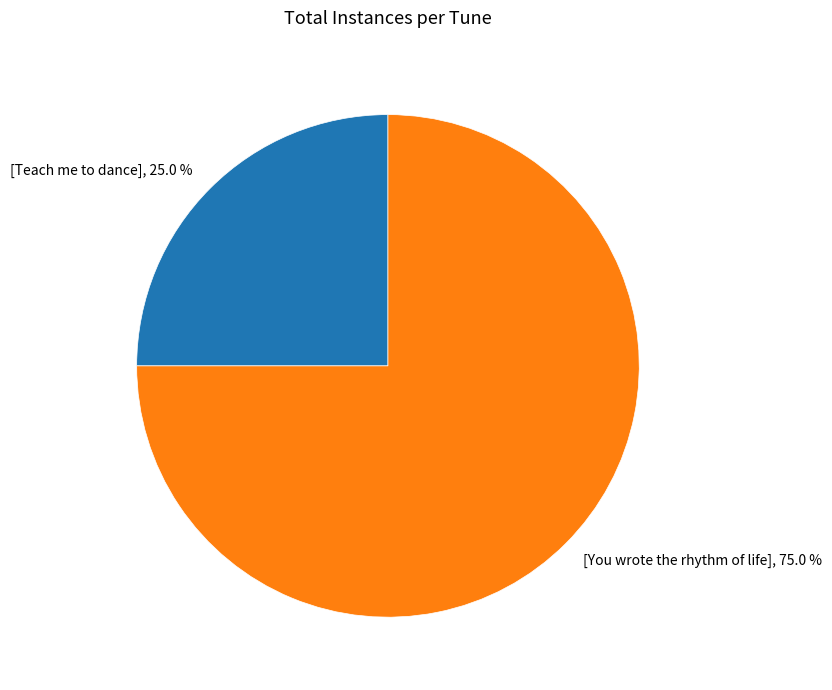

What is the total percentage of [Teach me to dance] and [You wrote the rhythm of life]?

100.0%